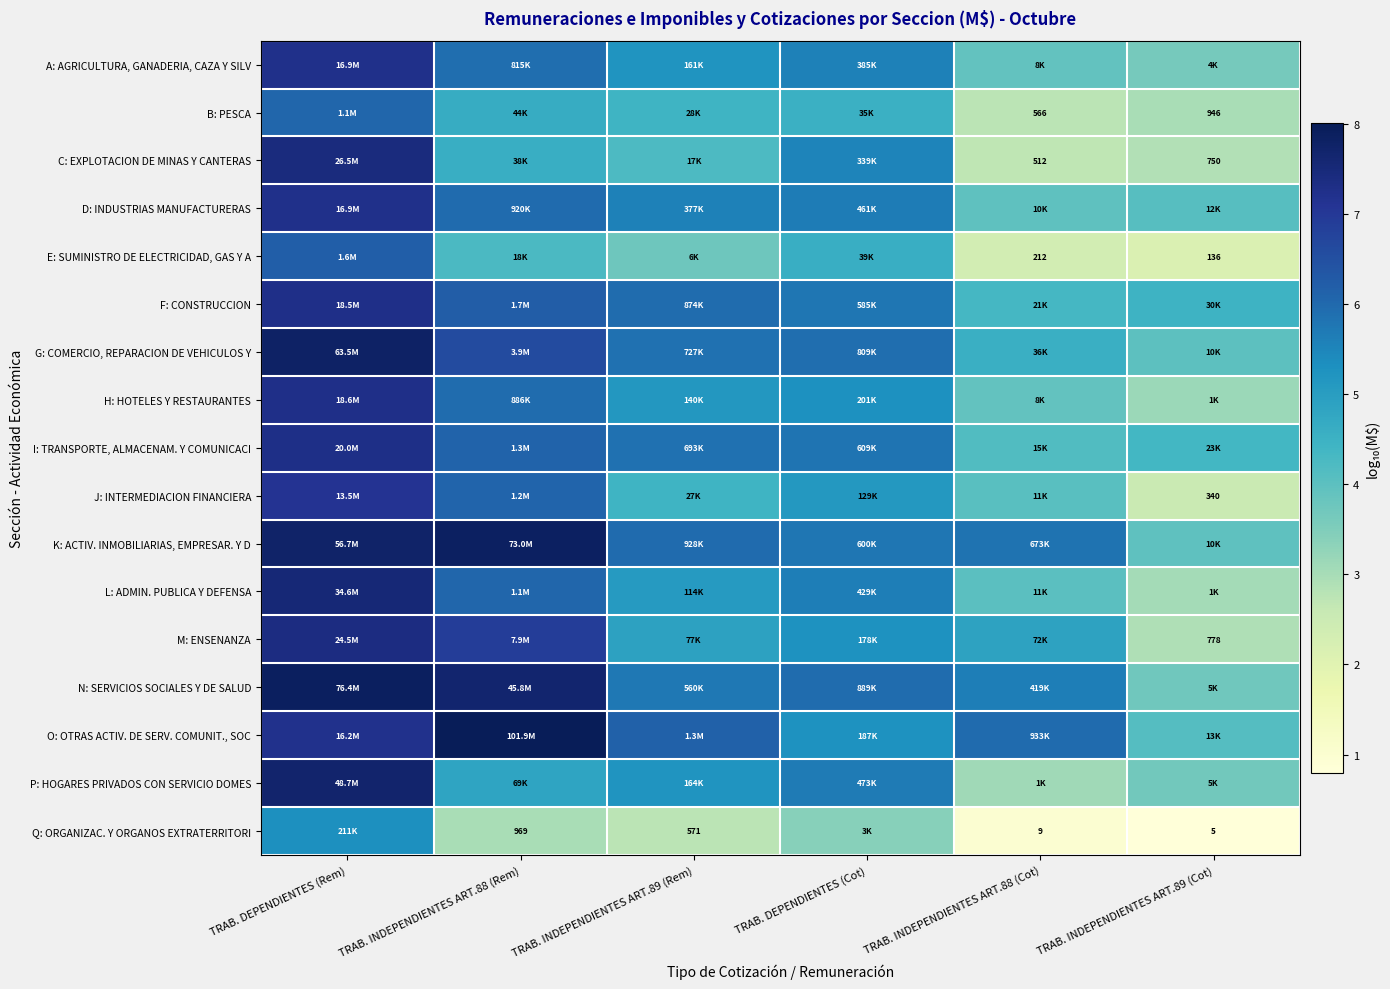

At which label does C: EXPLOTACION DE MINAS Y CANTERAS first exceed 4?

TRAB. DEPENDIENTES (Rem)